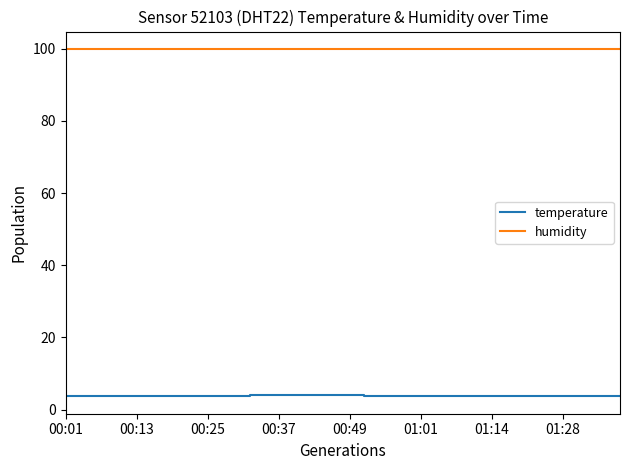

Does the chart have visible grid lines?

No